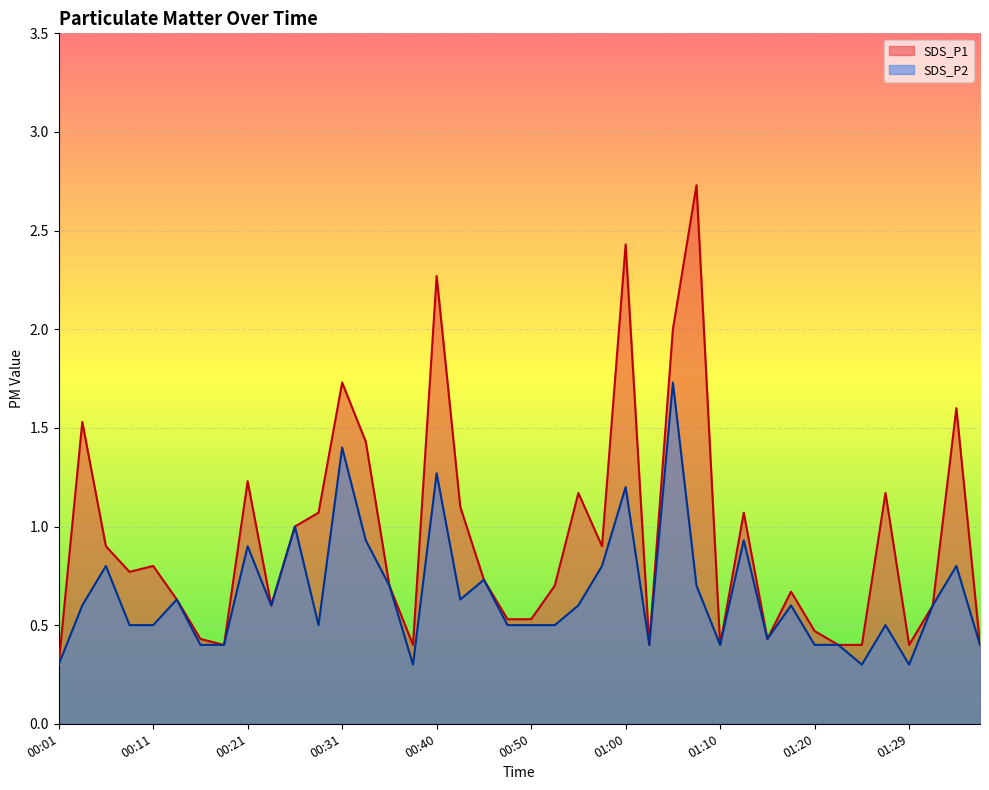

List the series in order of their overall mean, lowest first.

SDS_P2, SDS_P1